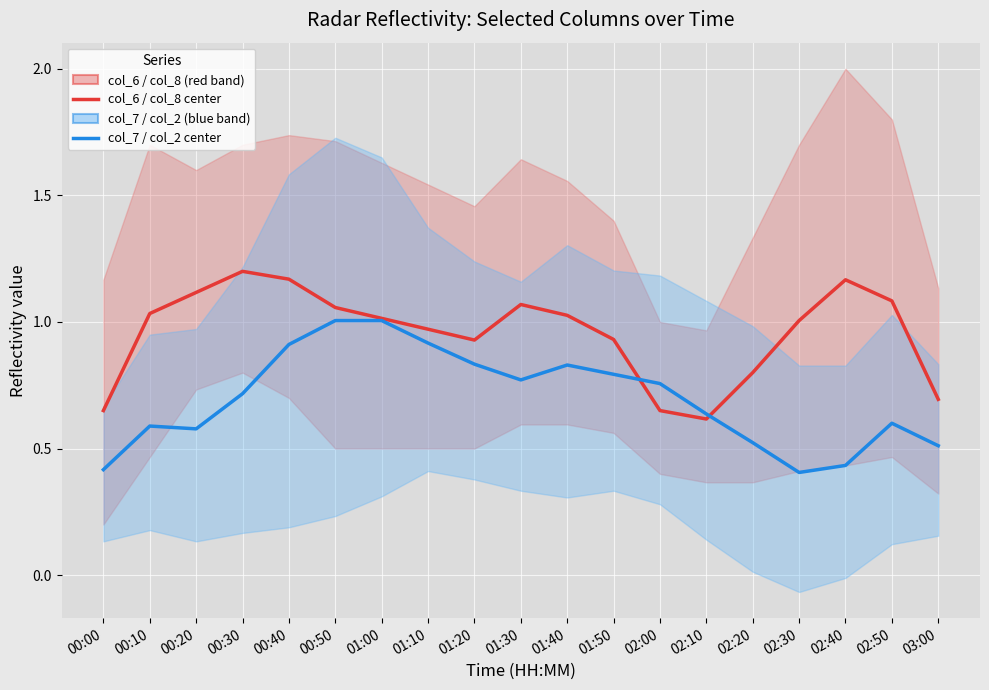

Which series changed the most between 00:00 and 01:00?

col_7 / col_2 (blue band)